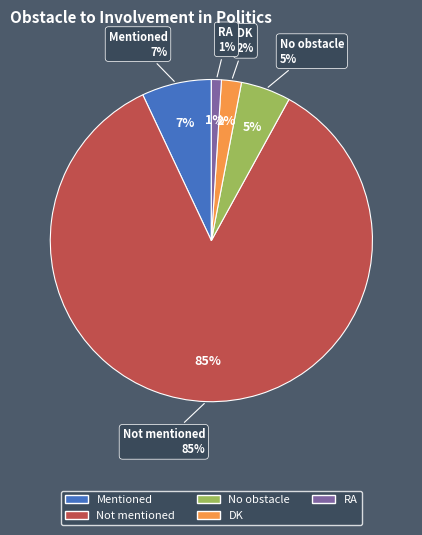

Which category has the biggest portion of the pie?

Not mentioned